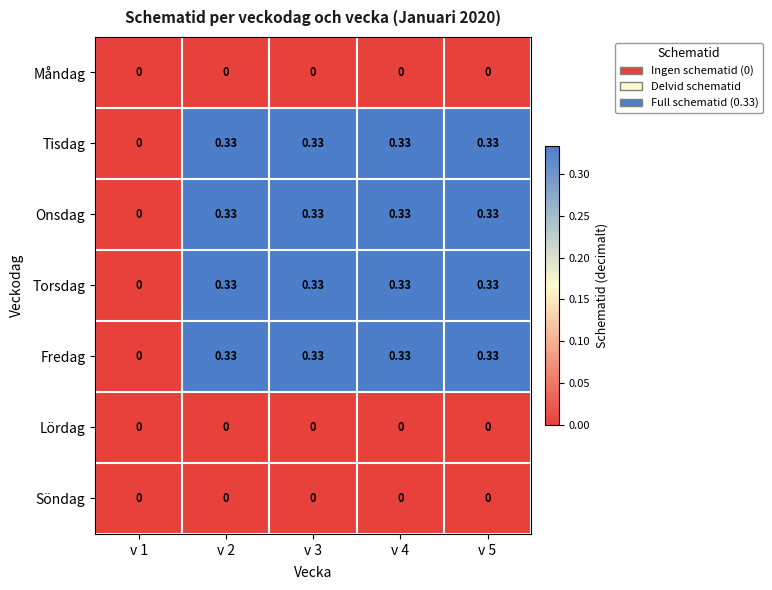

How many distinct data groups are displayed?

7